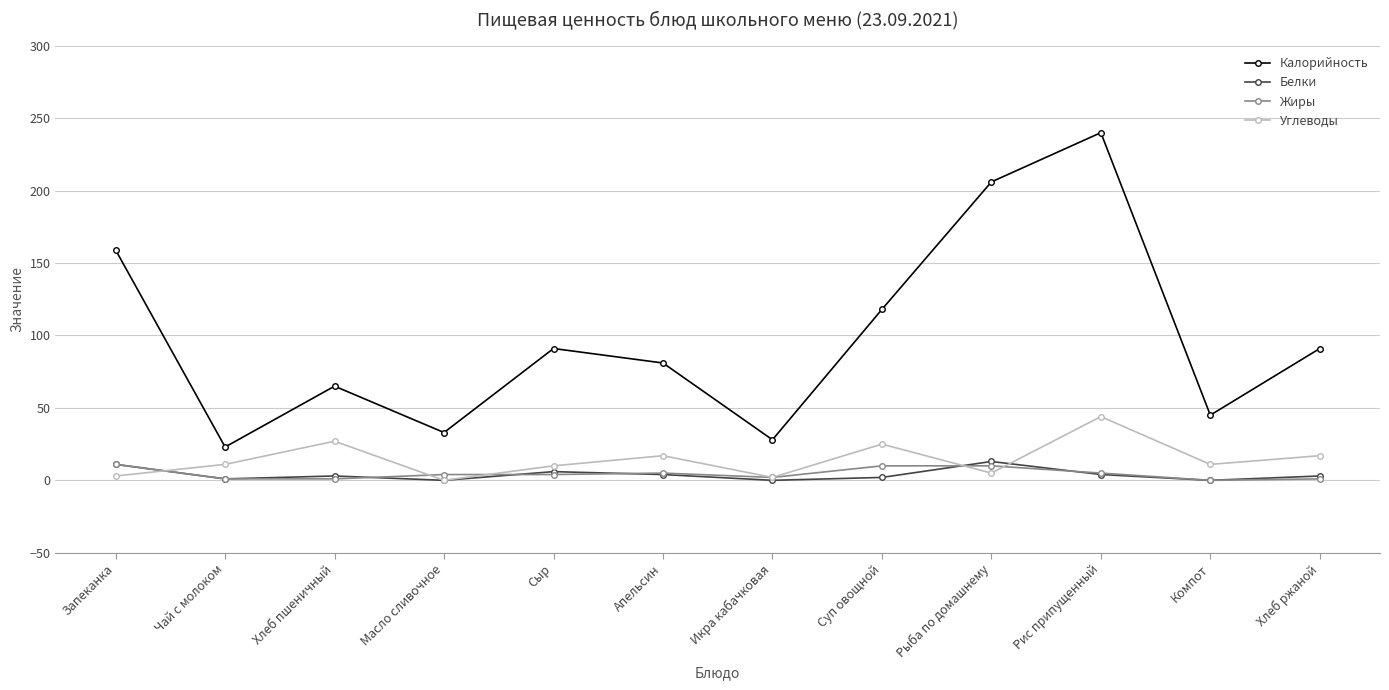

What is the value of the Жиры point at the 6th from the left?

5